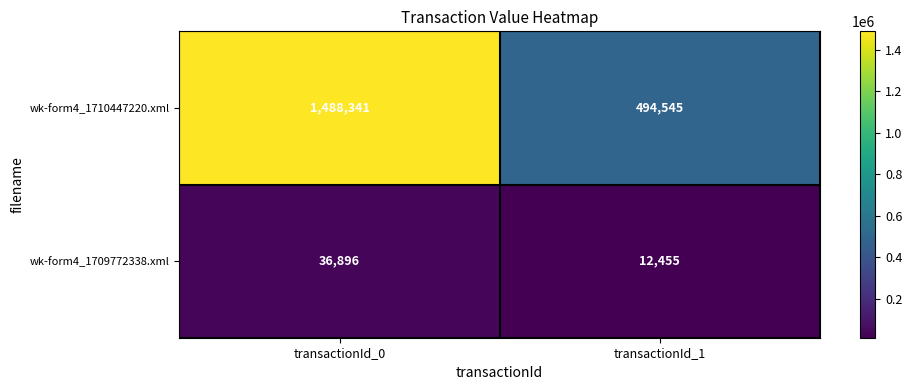

Is it true that wk-form4_1710447220.xml equals 494545 at transactionId_1?

True